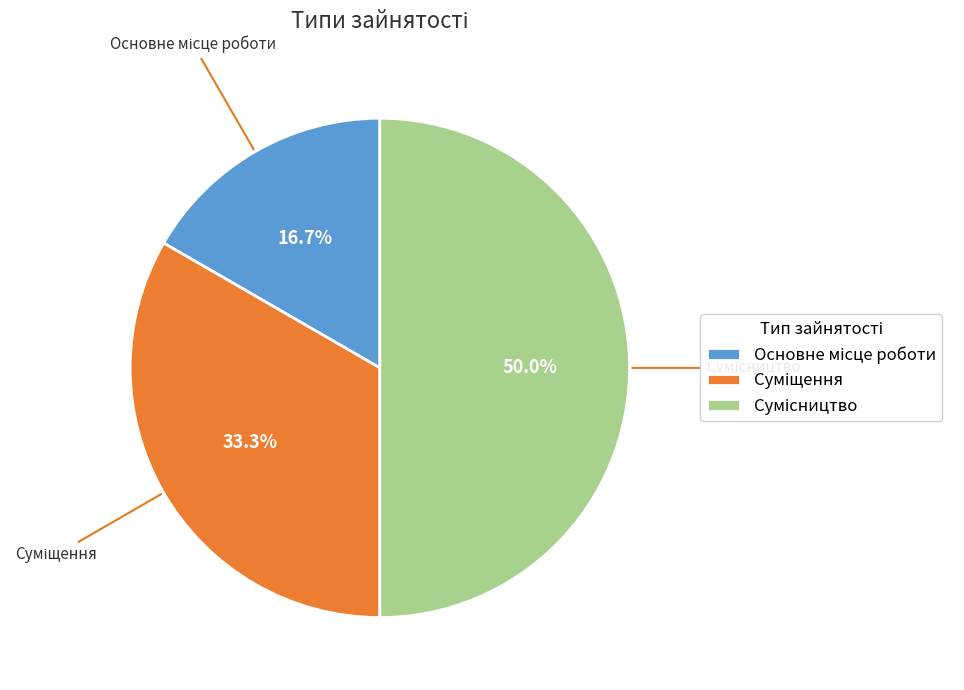

How many segments does this pie chart have?

3